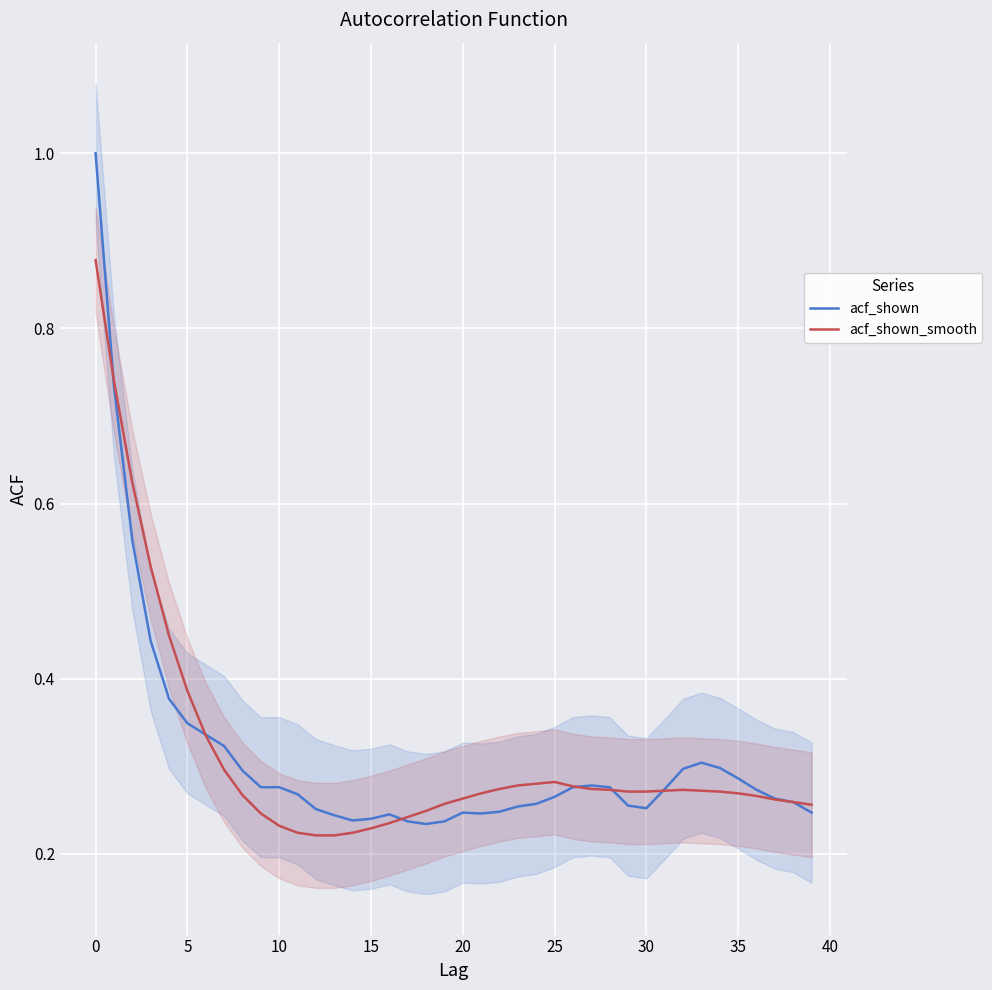

How many interior local peaks does the acf_shown series have?

4